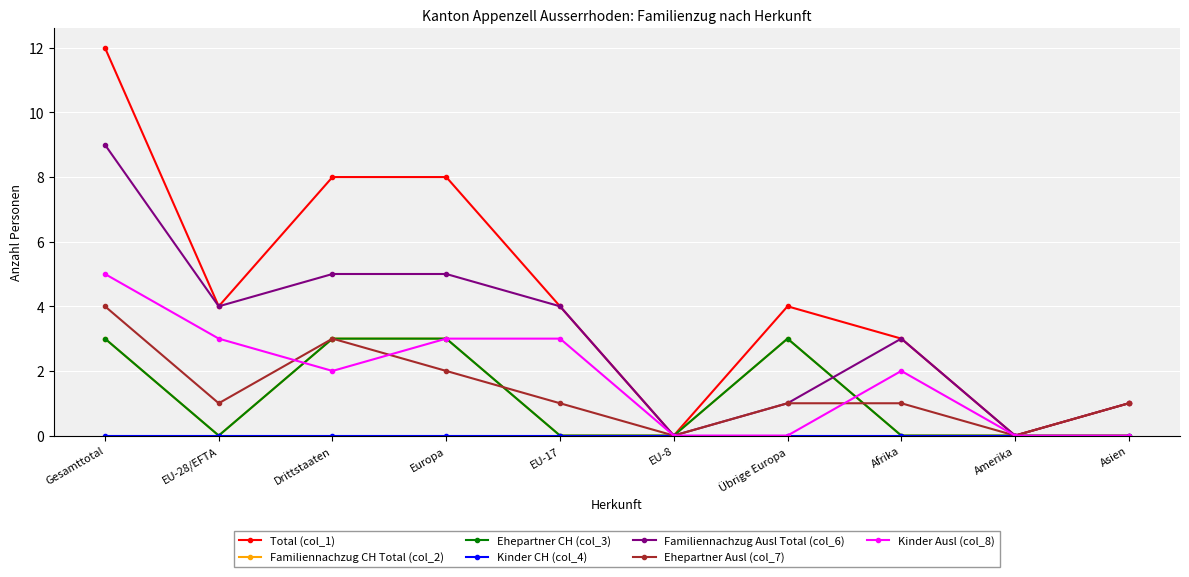

Where do Kinder Ausl (col_8) and Familiennachzug CH Total (col_2) first cross each other?

EU-28/EFTA and Drittstaaten